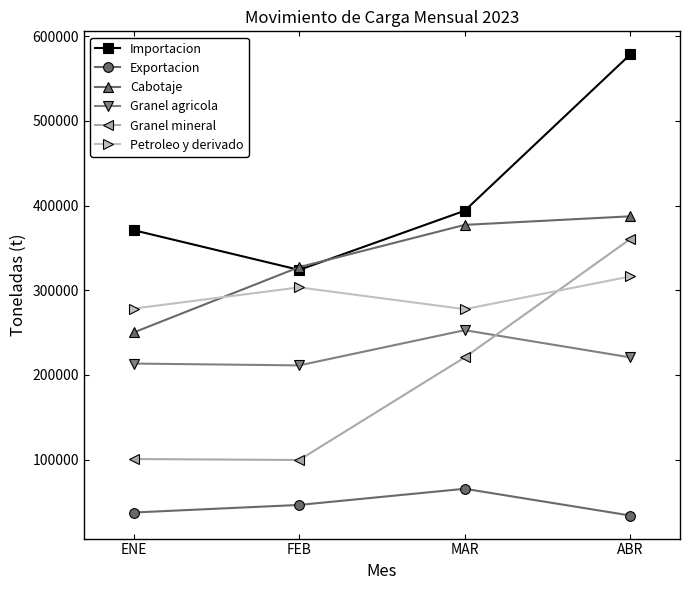

Is it true that Exportacion equals 14186 at FEB?

False